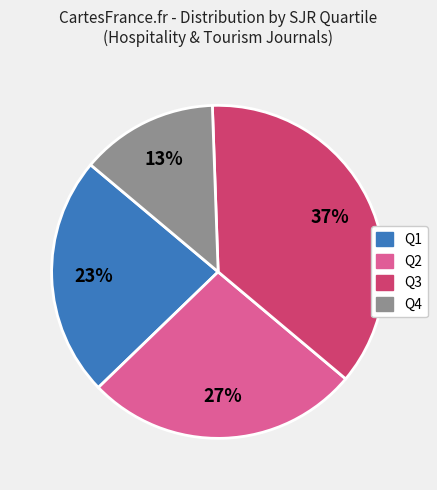

Which slice is the smallest?

Q4